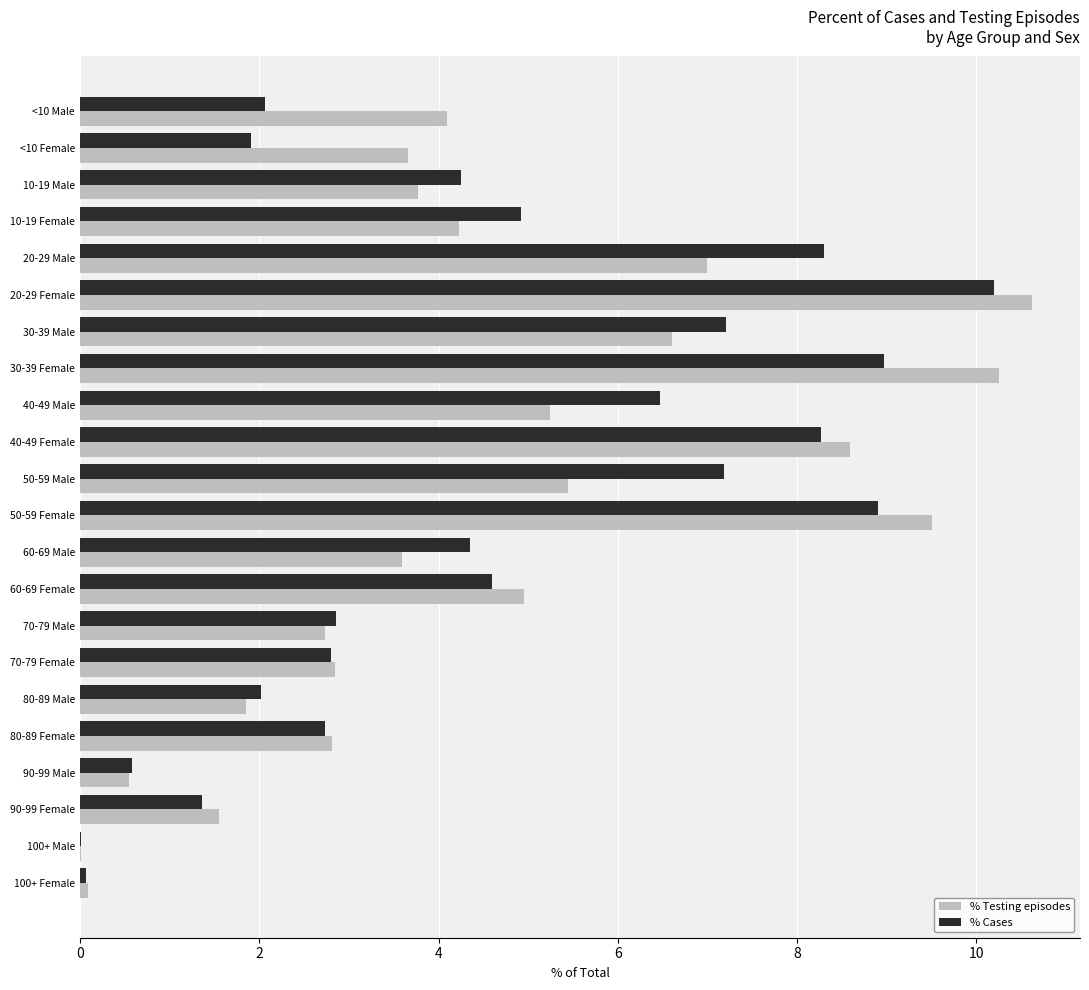

What is the total value across all series at 80-89 Female?

5.5